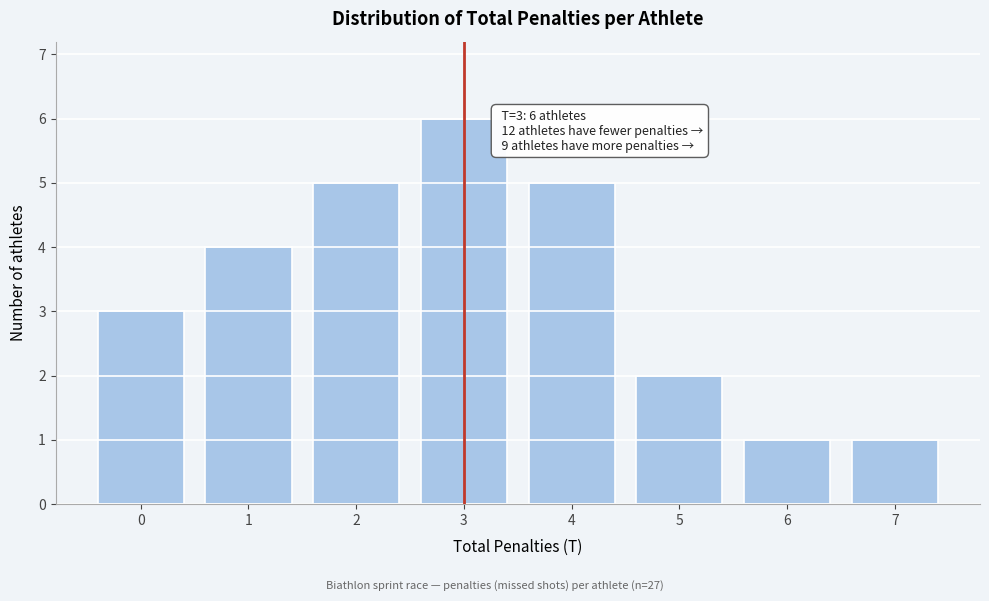

Reading left to right, extract all data points from this chart.

3	4	5	6	5	2	1	1